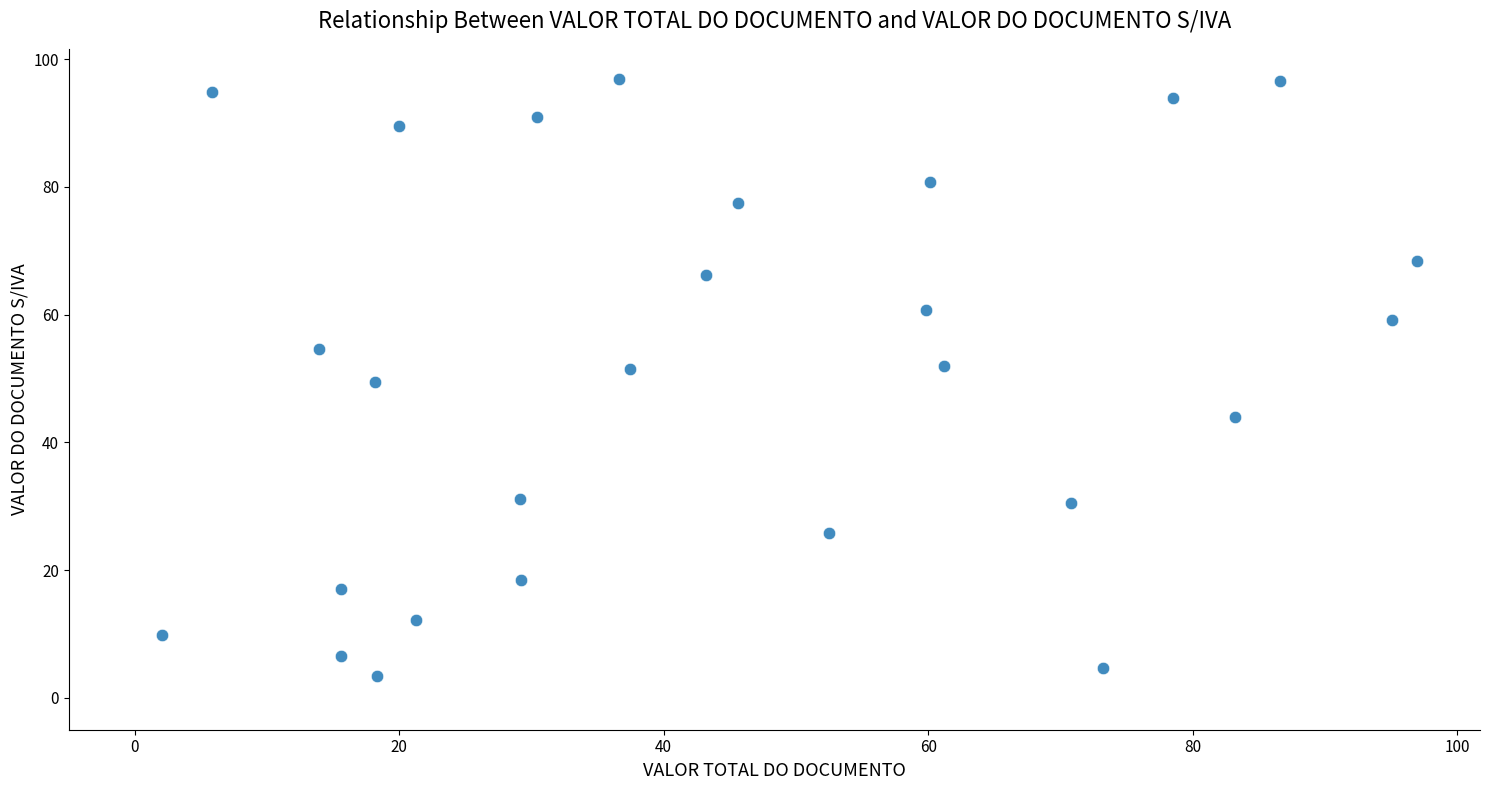

What is the range of X values (max minus min)?

94.9